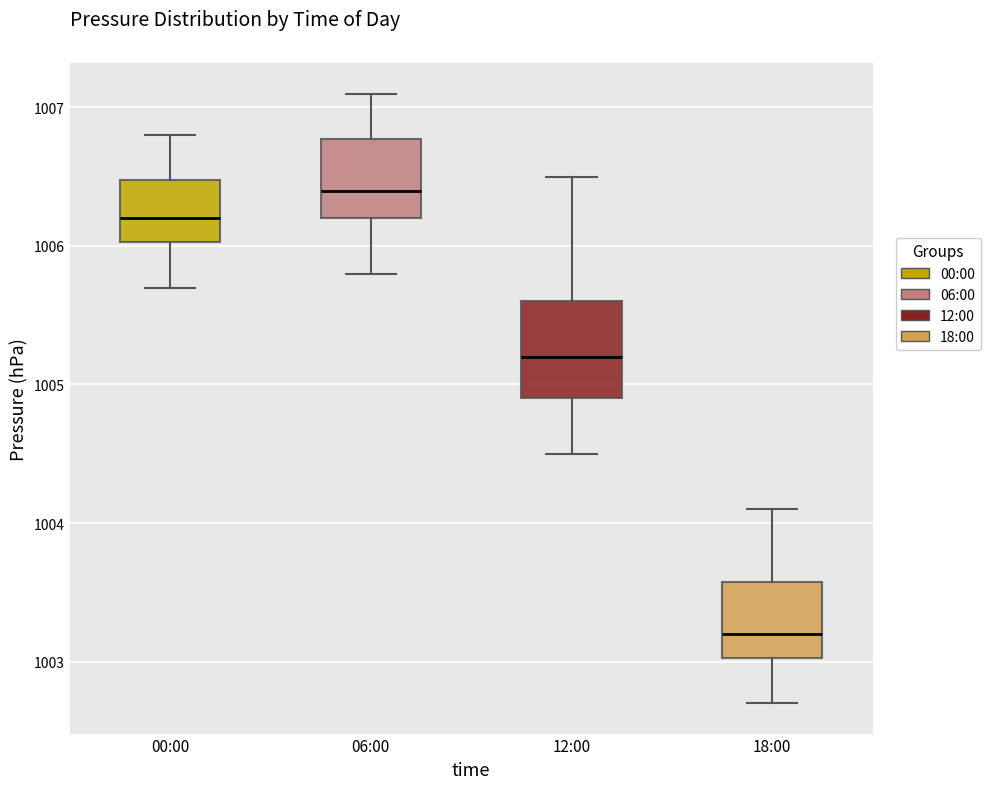

Which box is the tallest, from its lower edge to its upper edge?

12:00